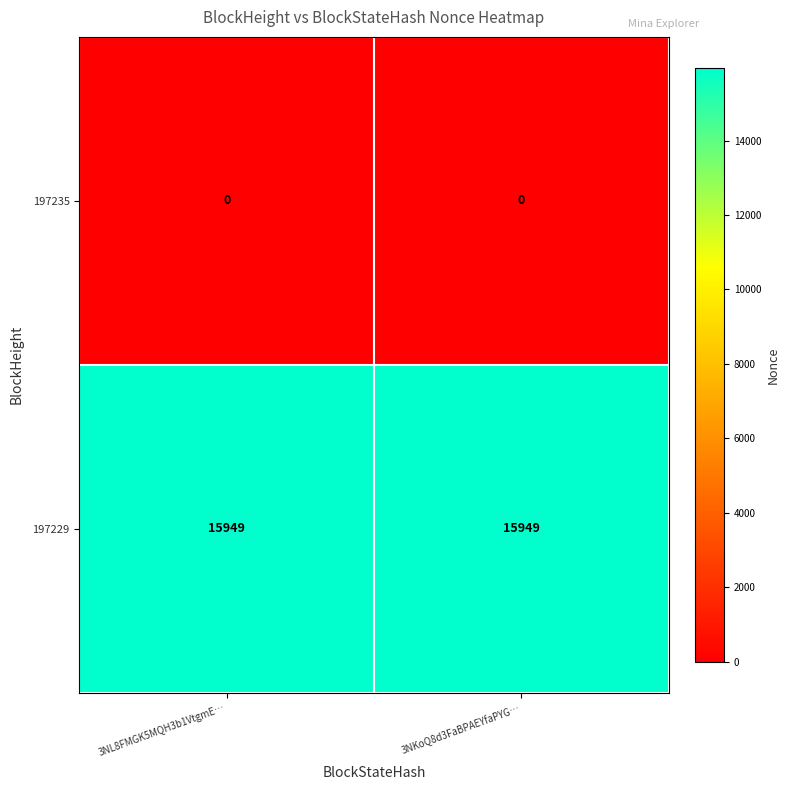

What is the spread (max minus min) of values at 3NL8FMGK5MQH3b1VtgmE…?

15949